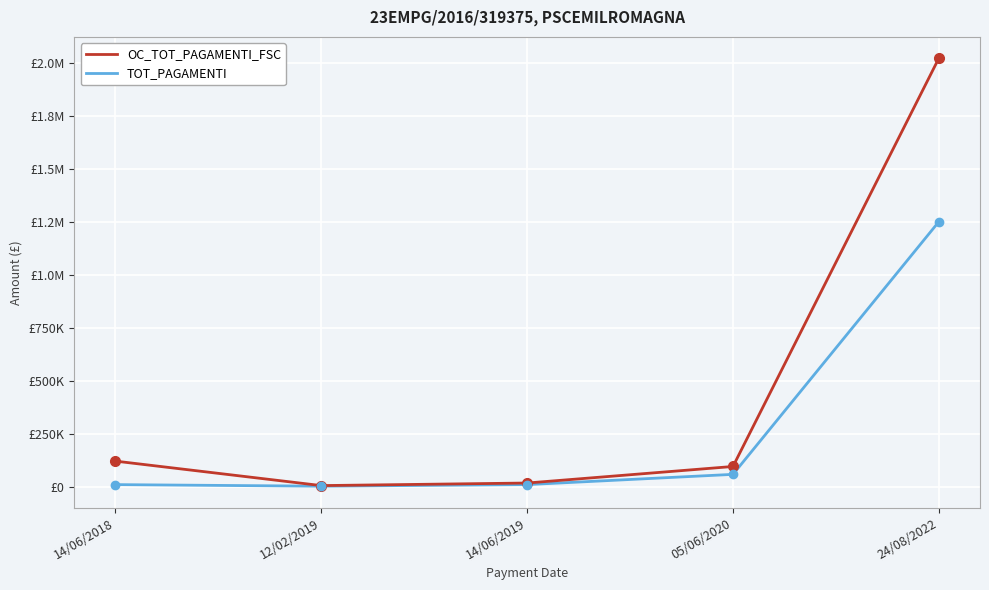

What is the smallest value displayed?

4597.4